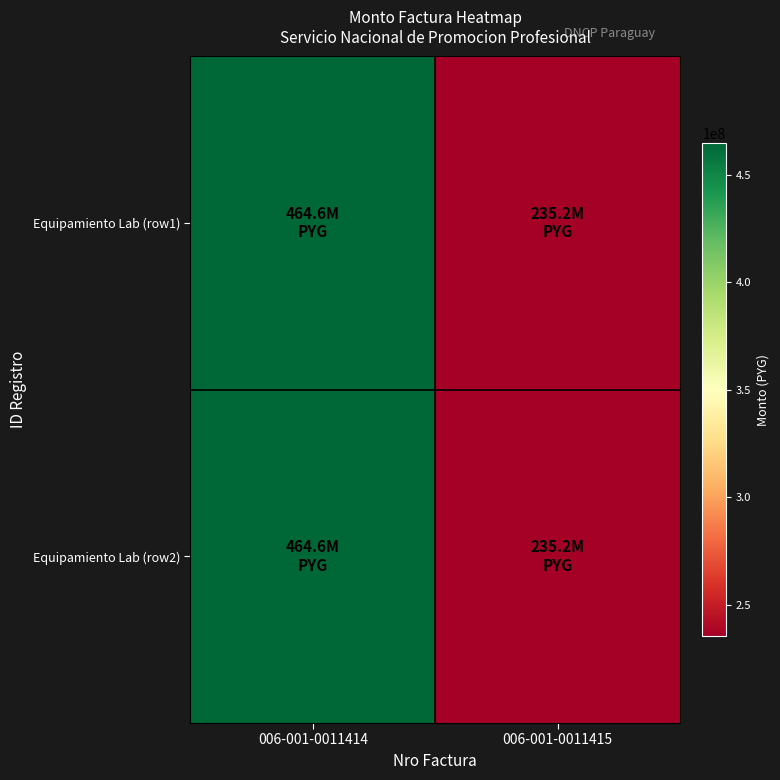

Reading left to right, what are all the values shown in this chart?

Equipamiento Lab (row1): 006-001-0011414=464650000	006-001-0011415=235250000
Equipamiento Lab (row2): 006-001-0011414=464650000	006-001-0011415=235250000